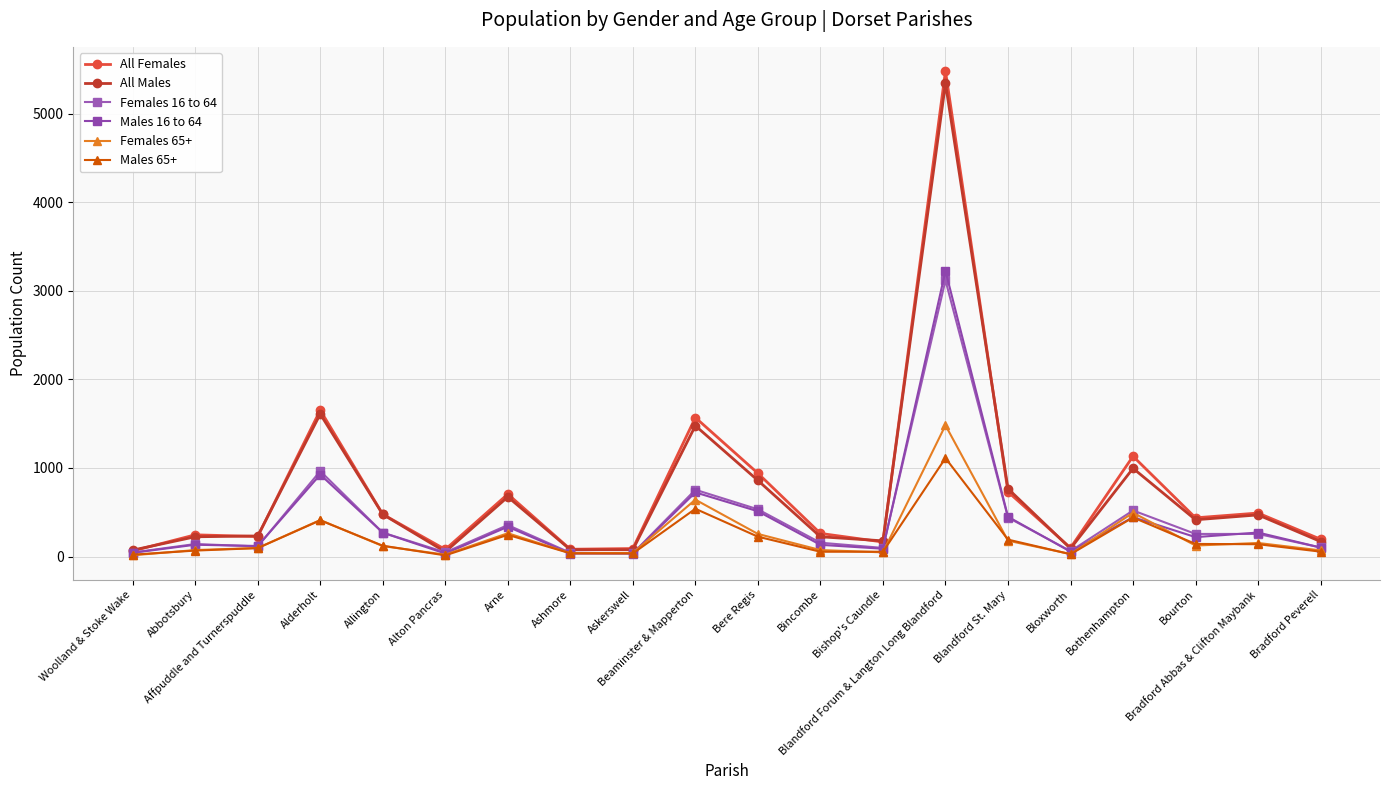

How many lines are shown in the chart?

6